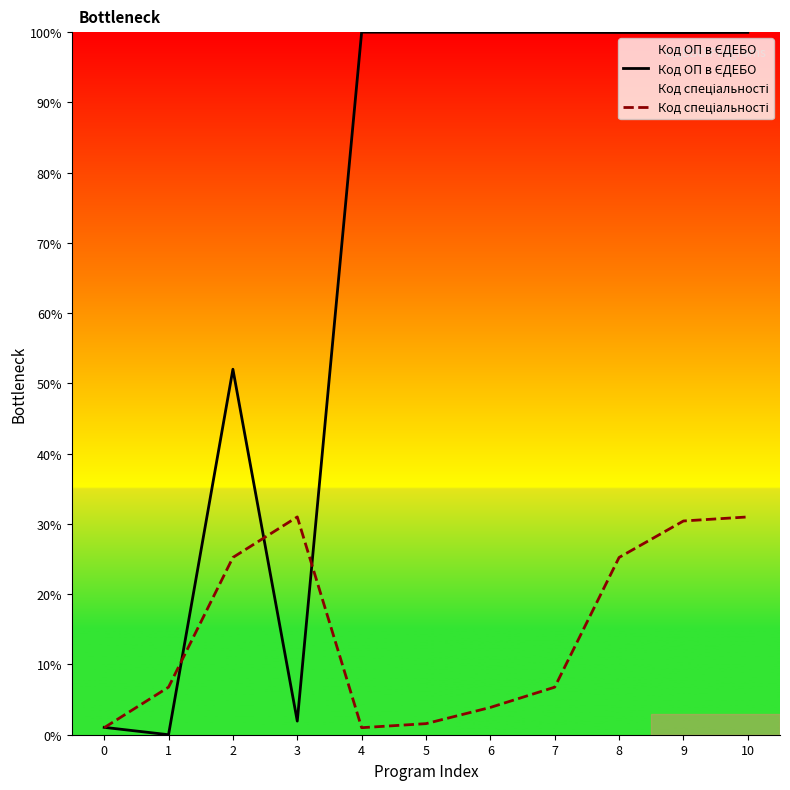

What is the average value of the Код ОП в ЄДЕБО series?

34310.2